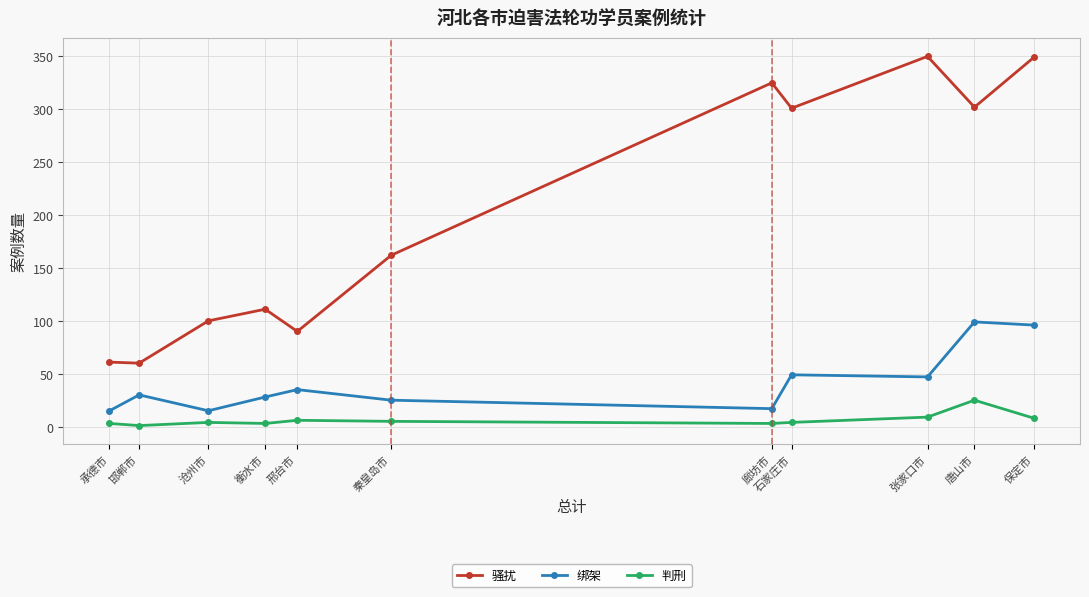

Rank the series by their average value, from lowest to highest.

判刑, 绑架, 骚扰